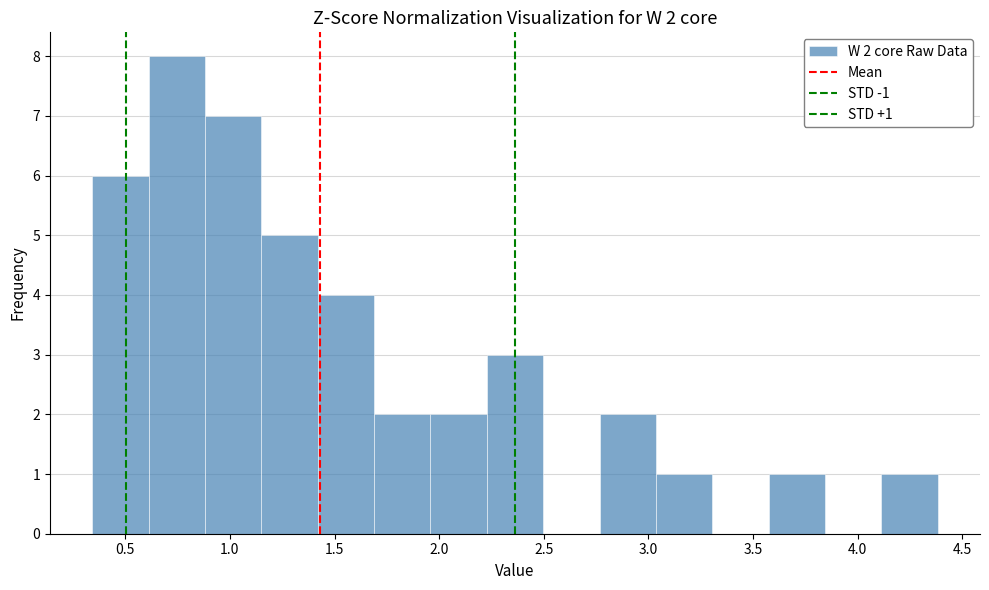

Which range on the x-axis has the tallest bar?

0.60 to 0.90